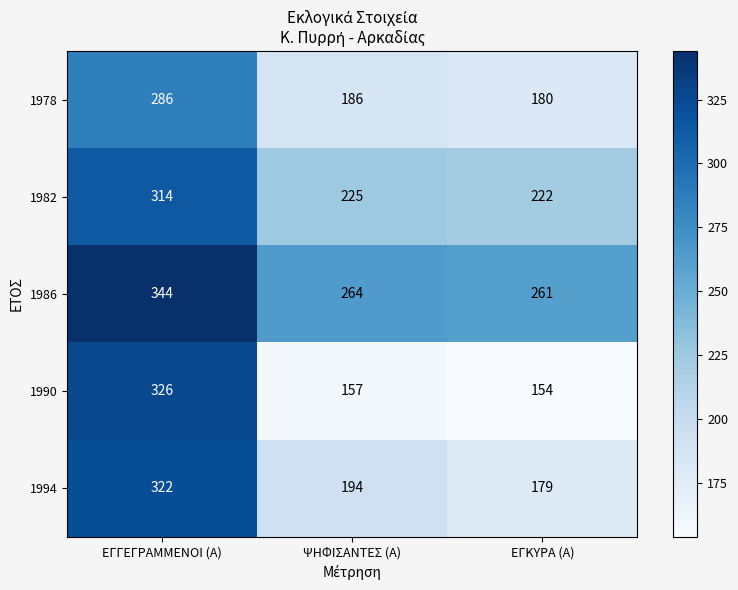

What is the total value across all series at ΕΓΚΥΡΑ (Α)?

996